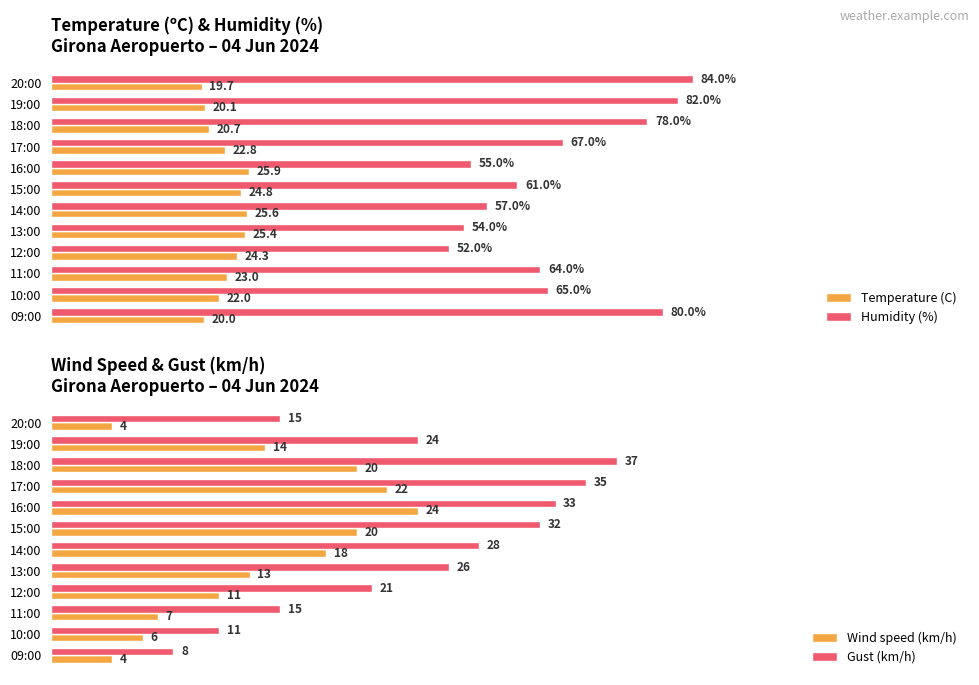

Are the bars grouped side by side (vs. stacked)?

Yes